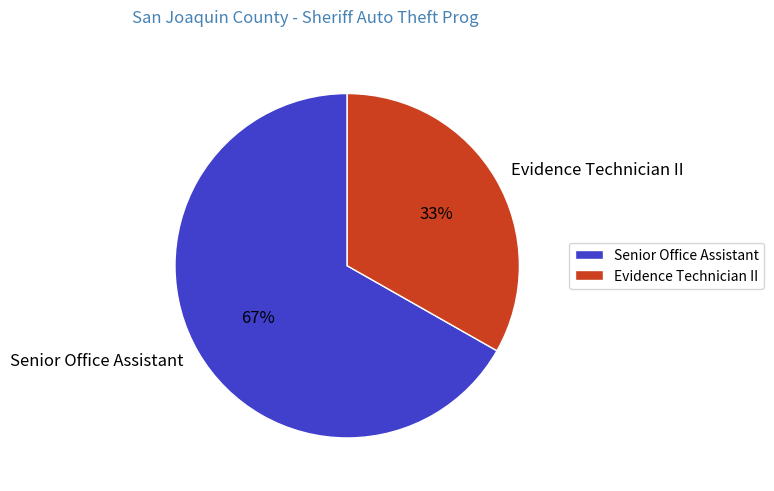

Does Evidence Technician II represent more than half of the total?

No